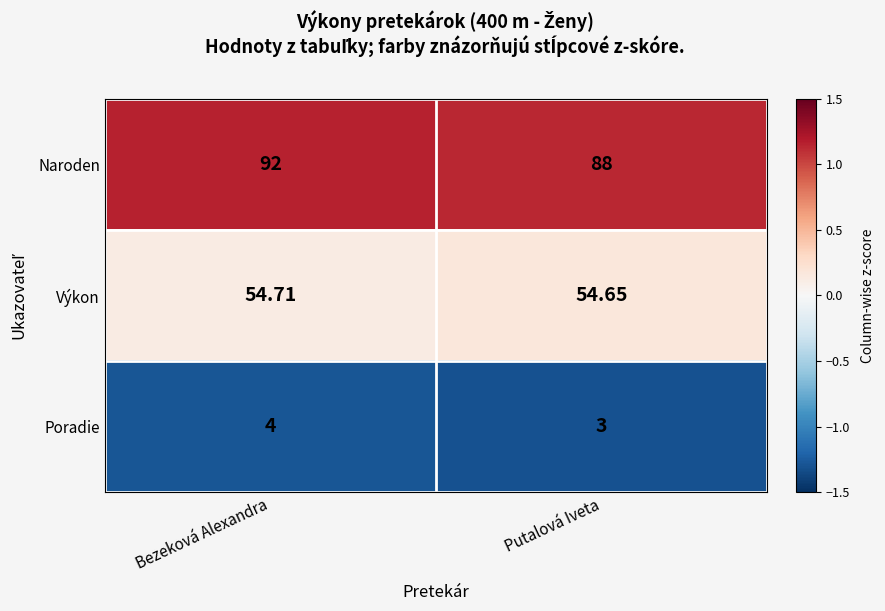

Rank the series by their maximum value, from lowest to highest.

Poradie, Výkon, Naroden